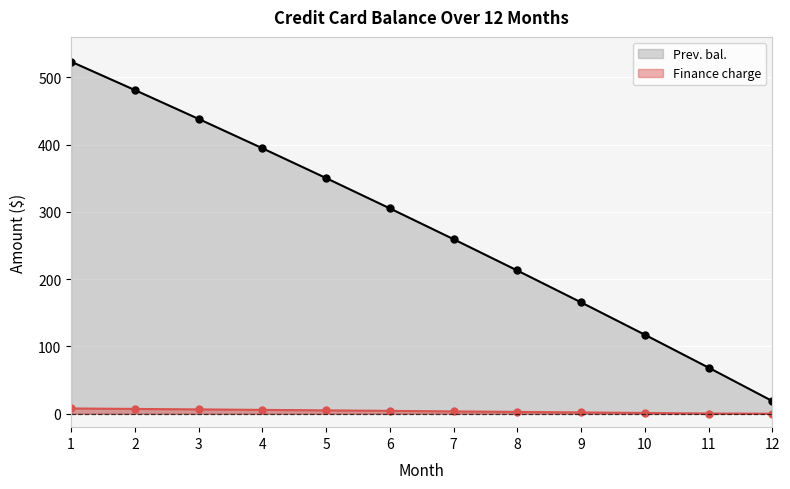

True or false: Prev. bal. has a value of 81.1 at 6.

False